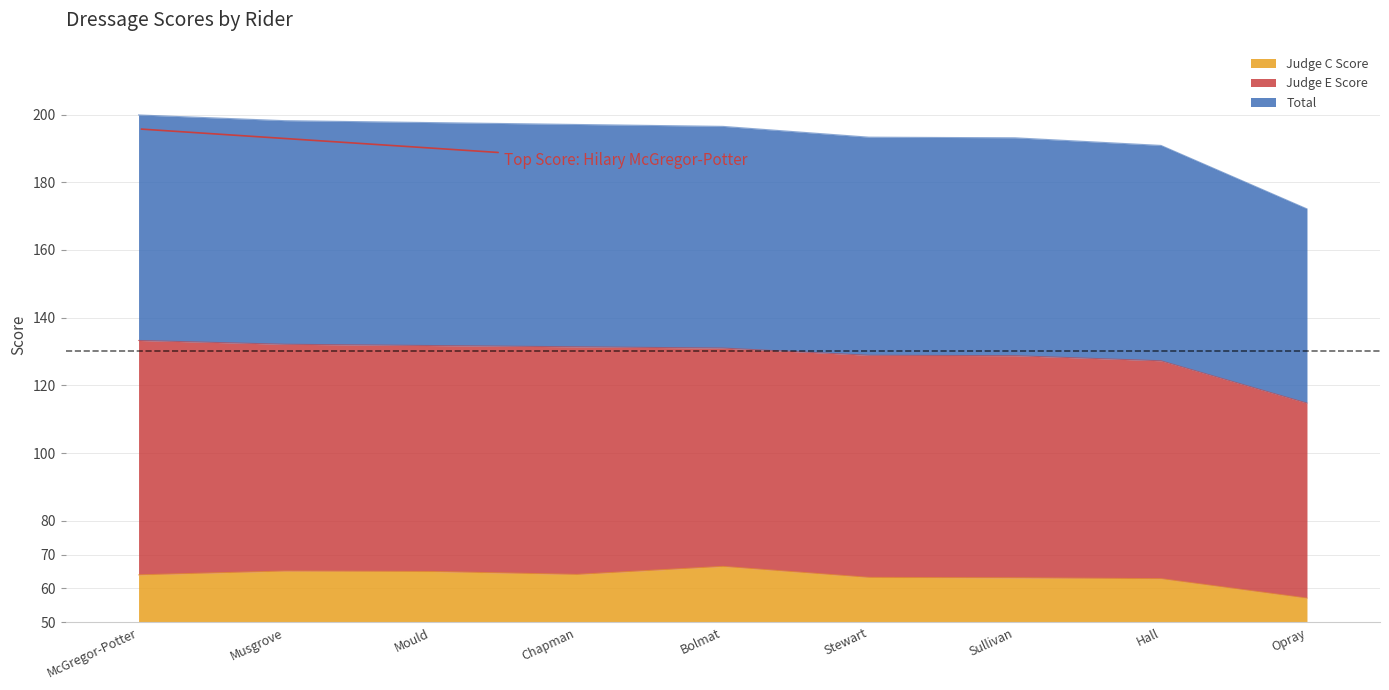

What is the lowest value of the Judge C Score series?

57.1